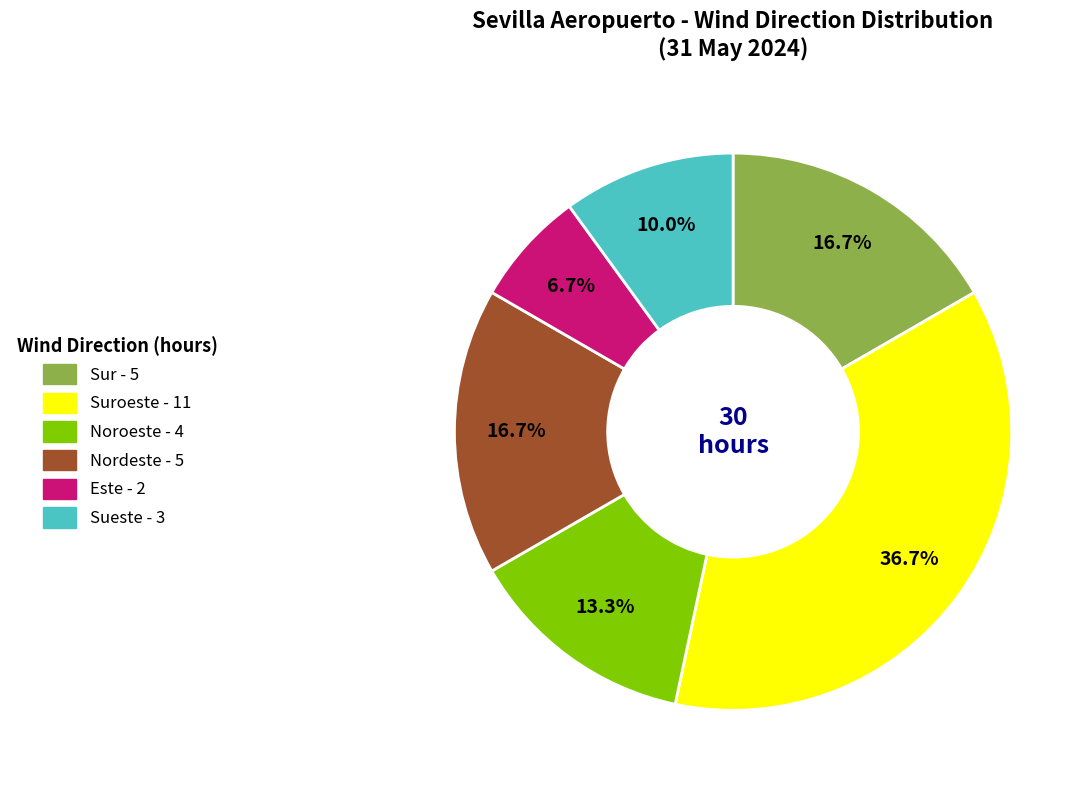

Is there any slice that represents more than half of the pie?

No